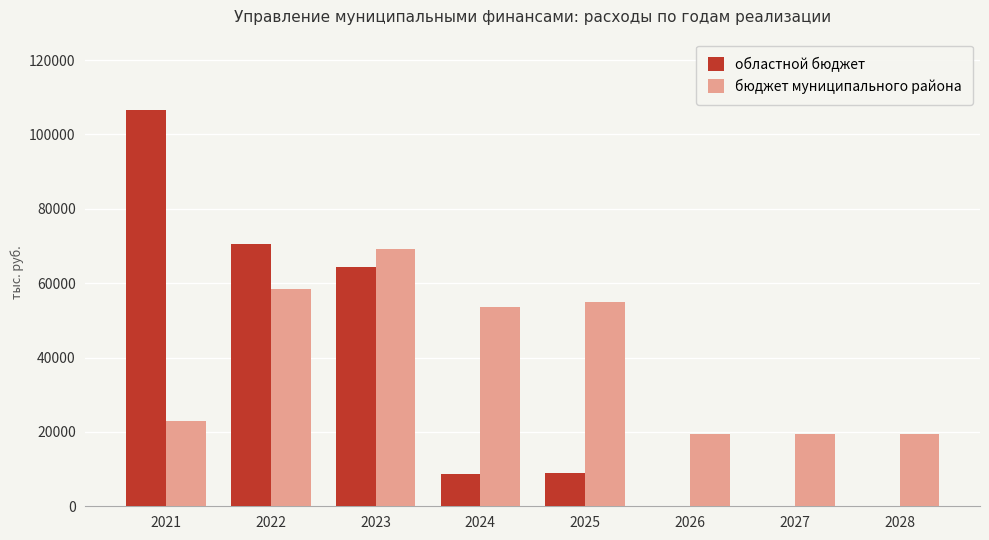

Where does the бюджет муниципального района series first go above 53680?

2022